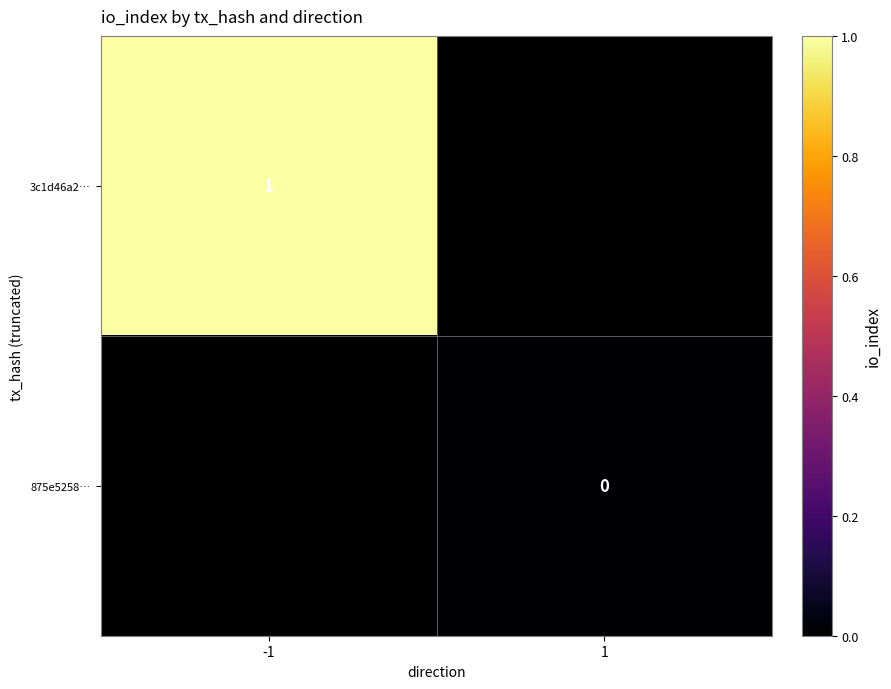

True or false: 3c1d46a2… has a value of 1 at -1.

True